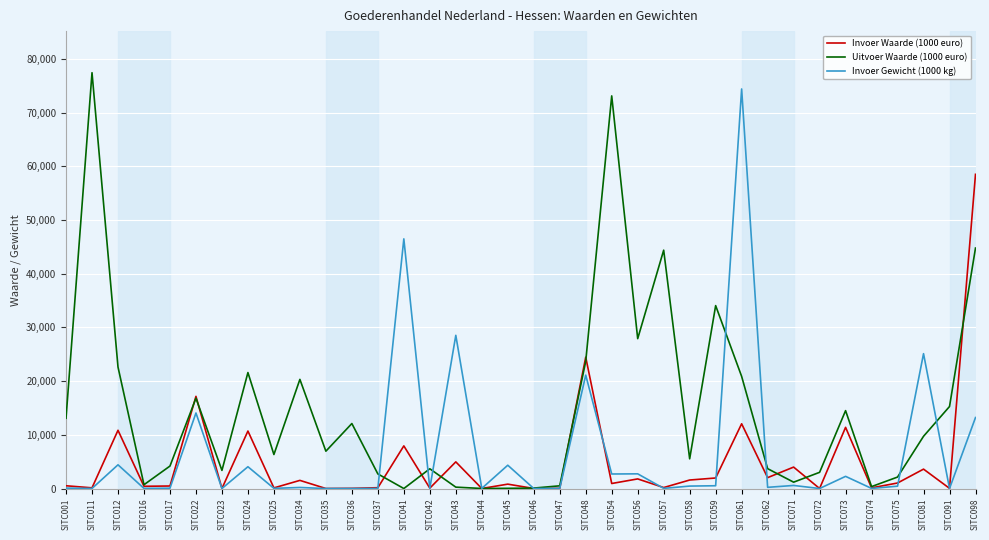

True or false: Invoer Gewicht (1000 kg) has more than 0 points higher than both neighbors.

True